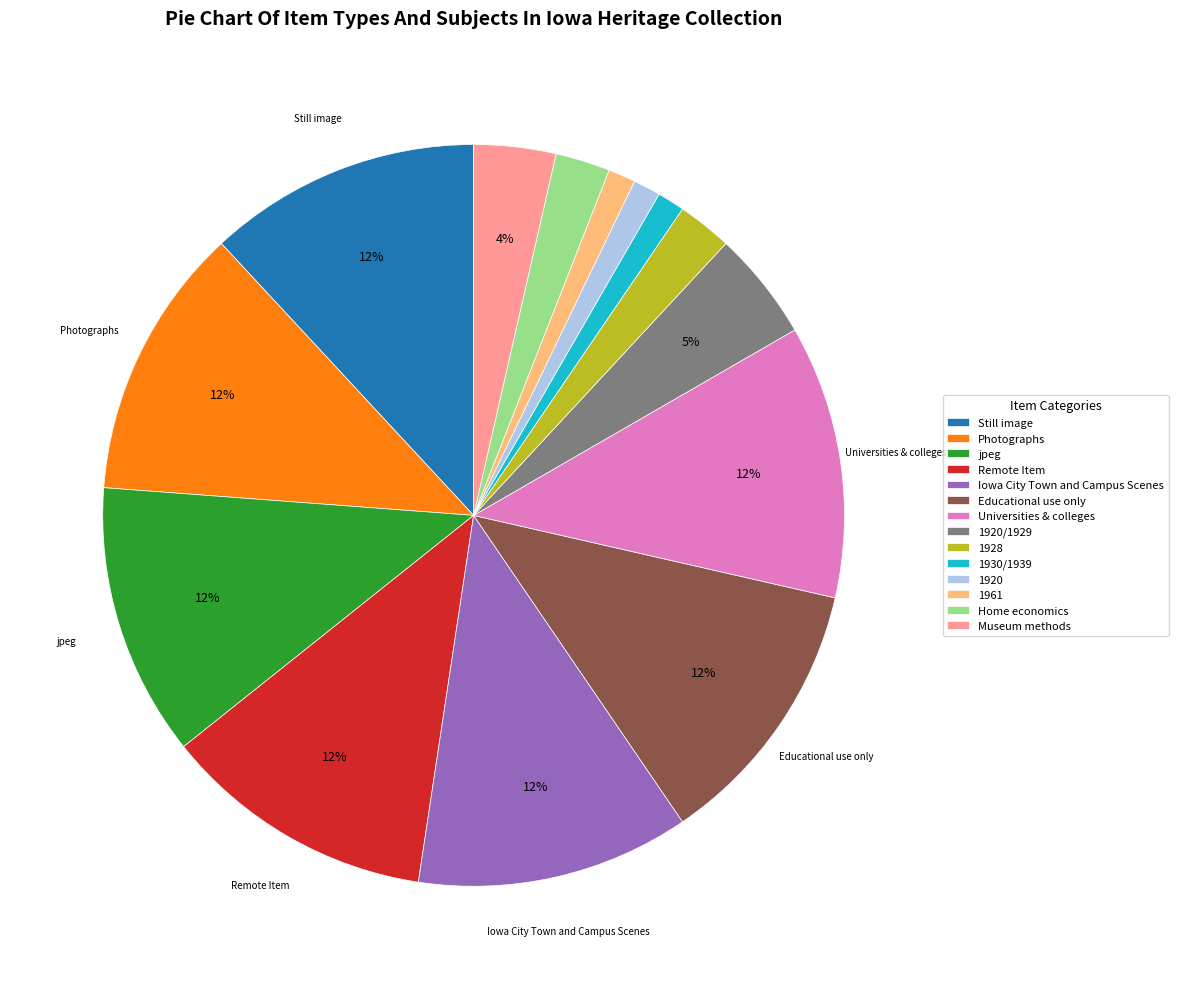

To the nearest percent, what is the average slice percentage?

7%